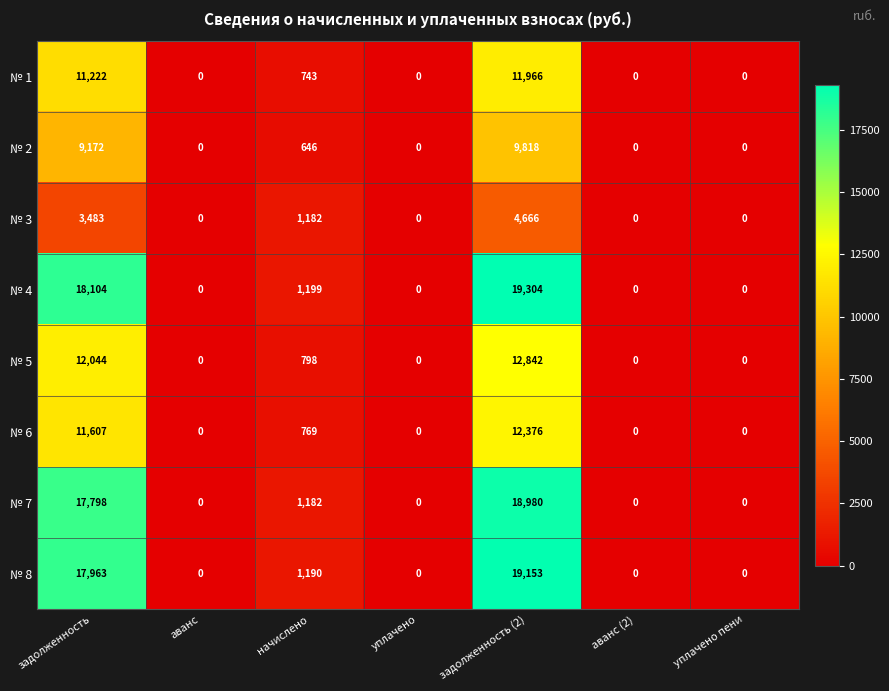

Which category has the highest value across all series?

задолженность (2)